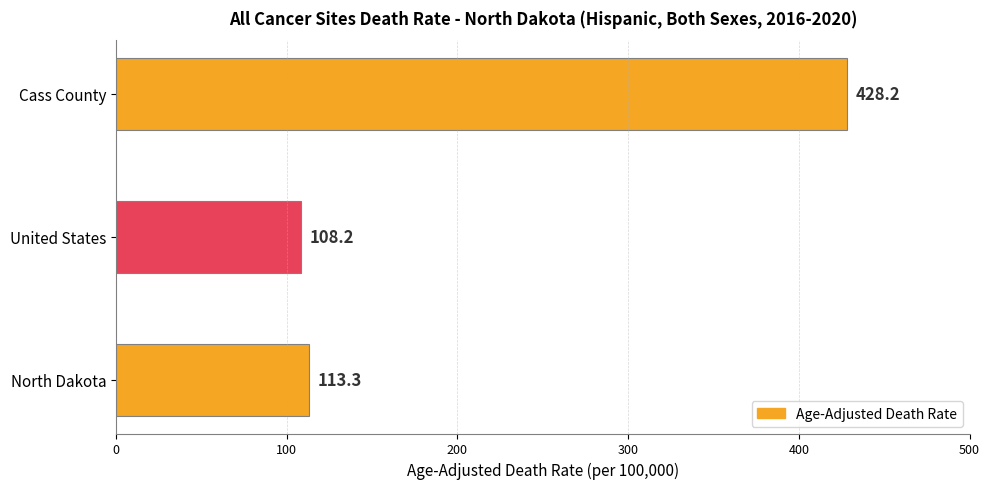

At which category does the chart reach its peak across all series?

Cass County